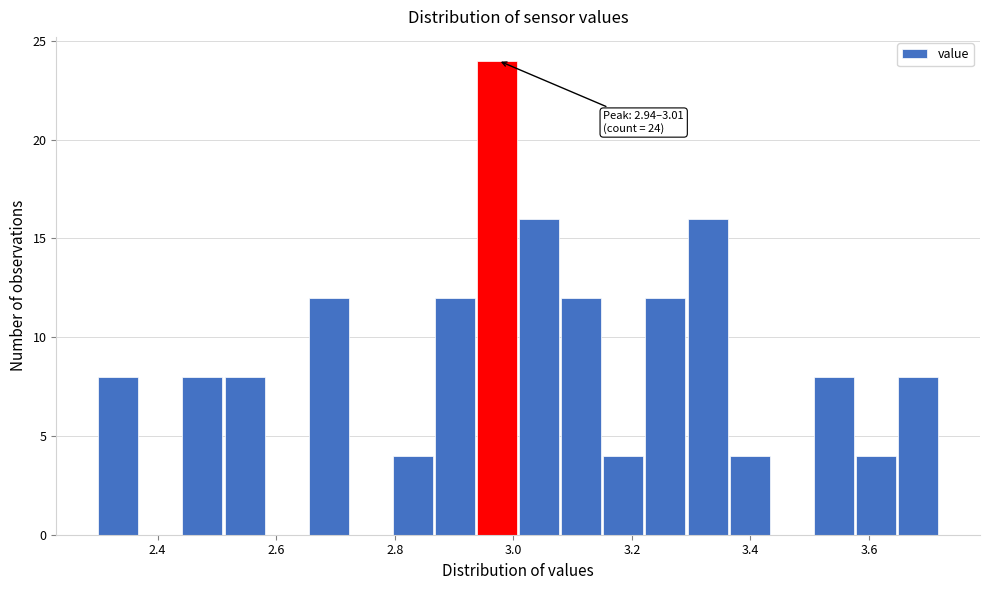

Read against the x-axis, roughly where is the centre of the tallest bar?

2.98